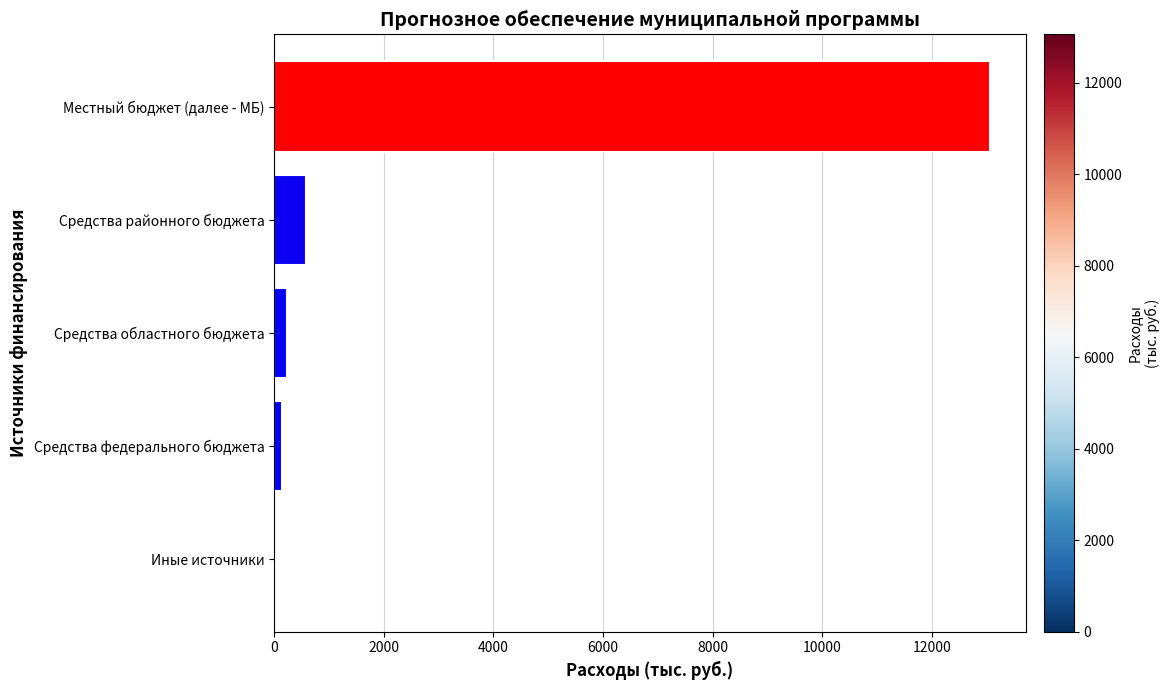

What is the sum of all values?

14013.4